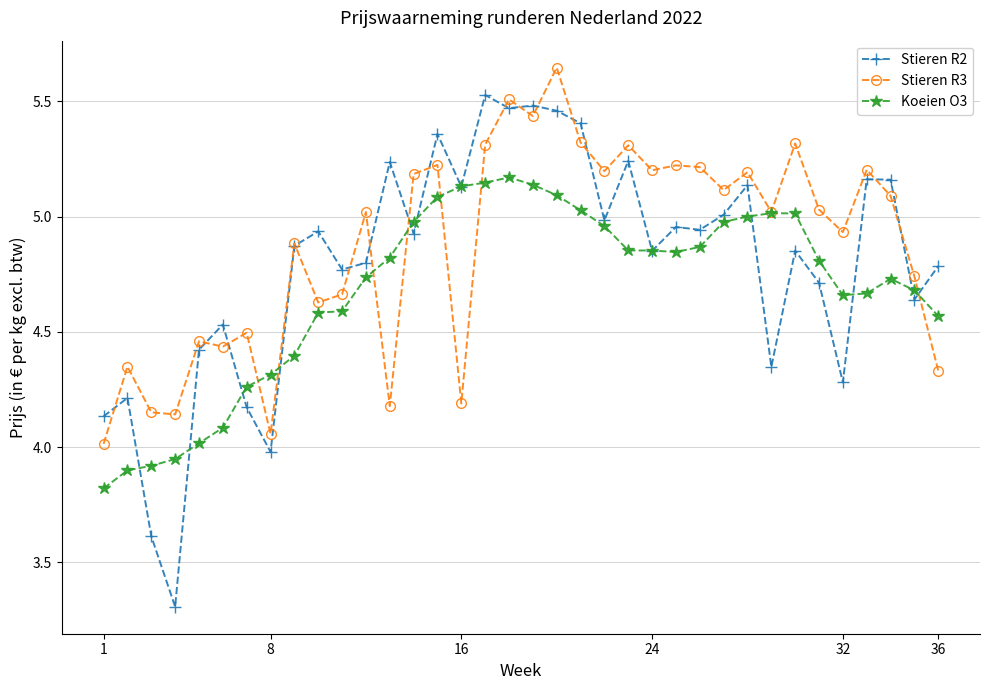

Which series has the widest spread of values?

Stieren R2